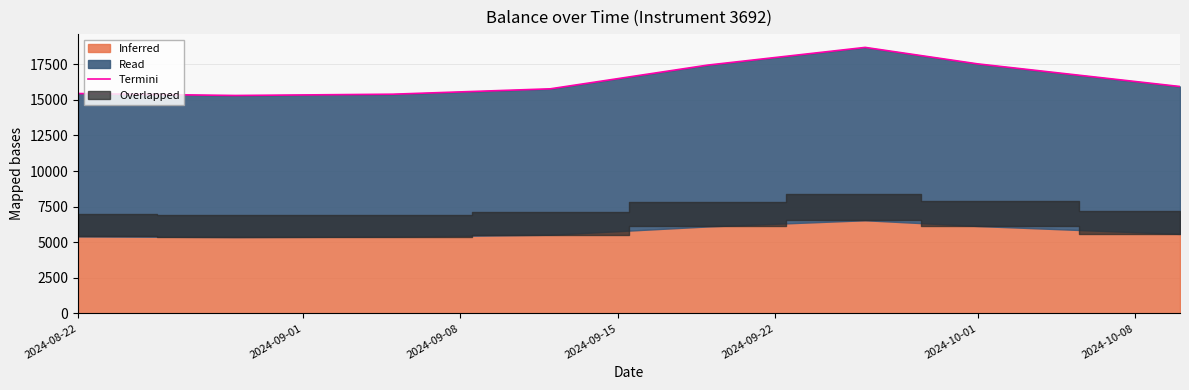

How many lines are shown in the chart?

1